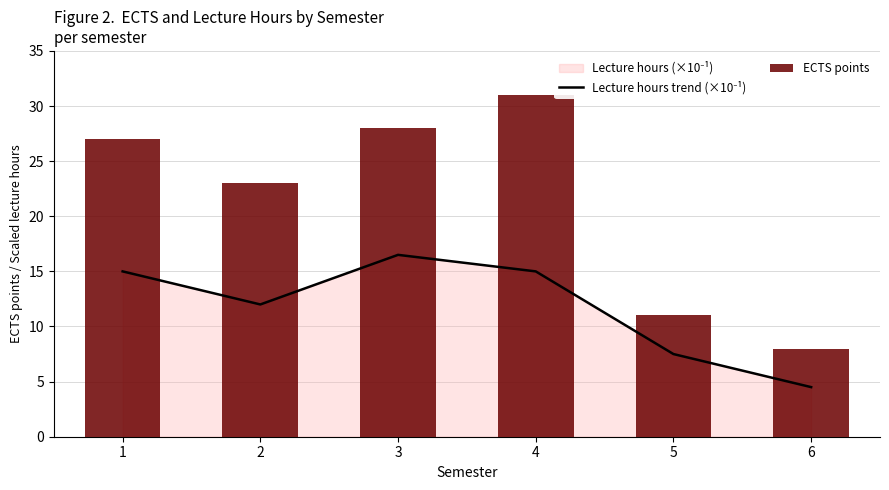

What value does the ECTS points series have at 3?

28.0